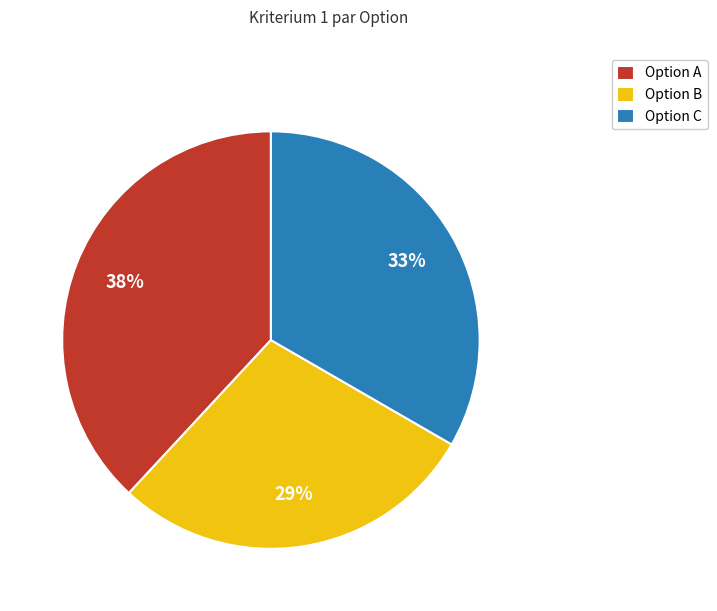

To the nearest percent, what is the combined percentage of Option C and Option A?

71%